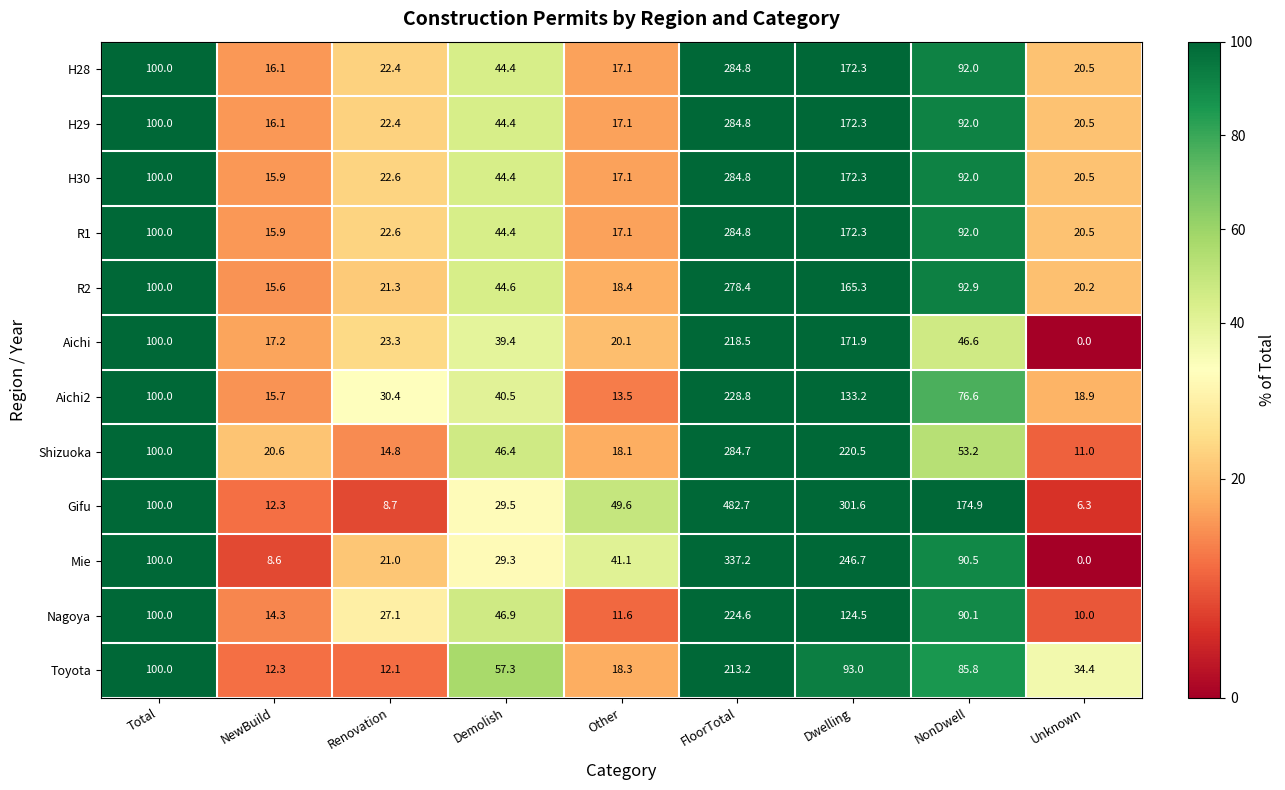

What is the highest value of the H29 series?

284.8